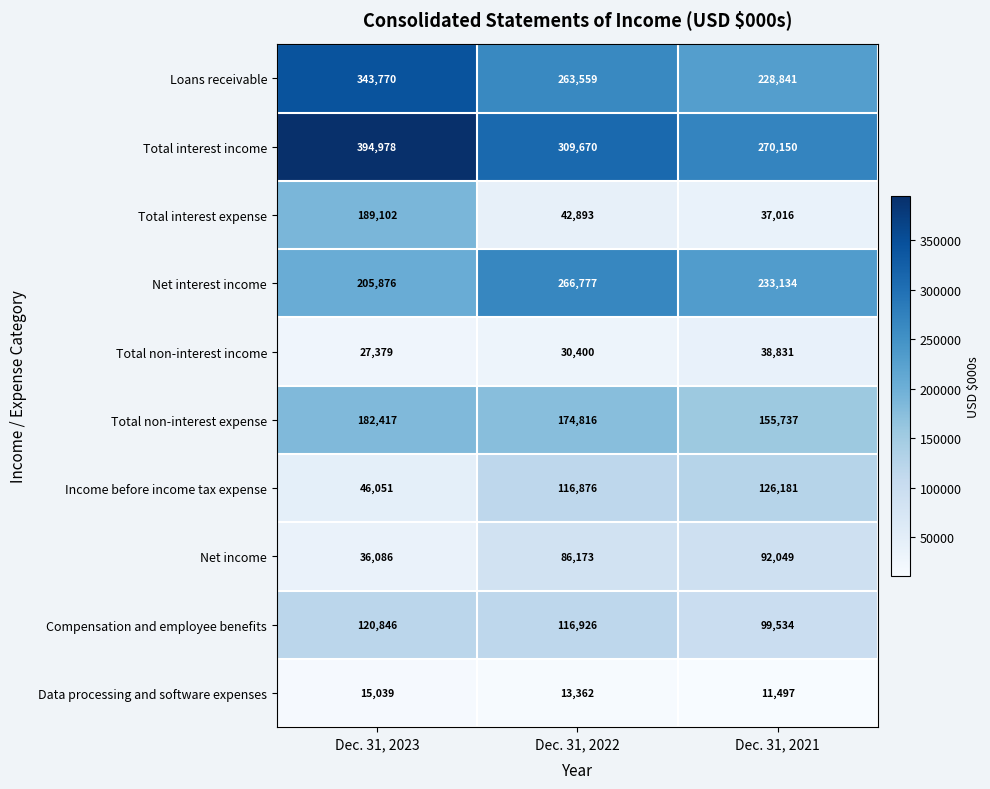

What value does the Total non-interest expense series have at Dec. 31, 2022, to the nearest 50?

174800